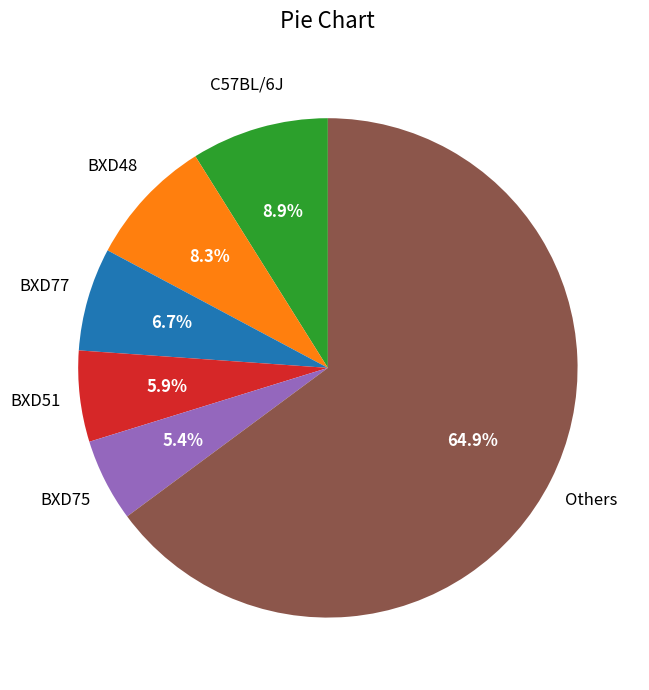

Is it true that C57BL/6J is 4% of the pie?

False